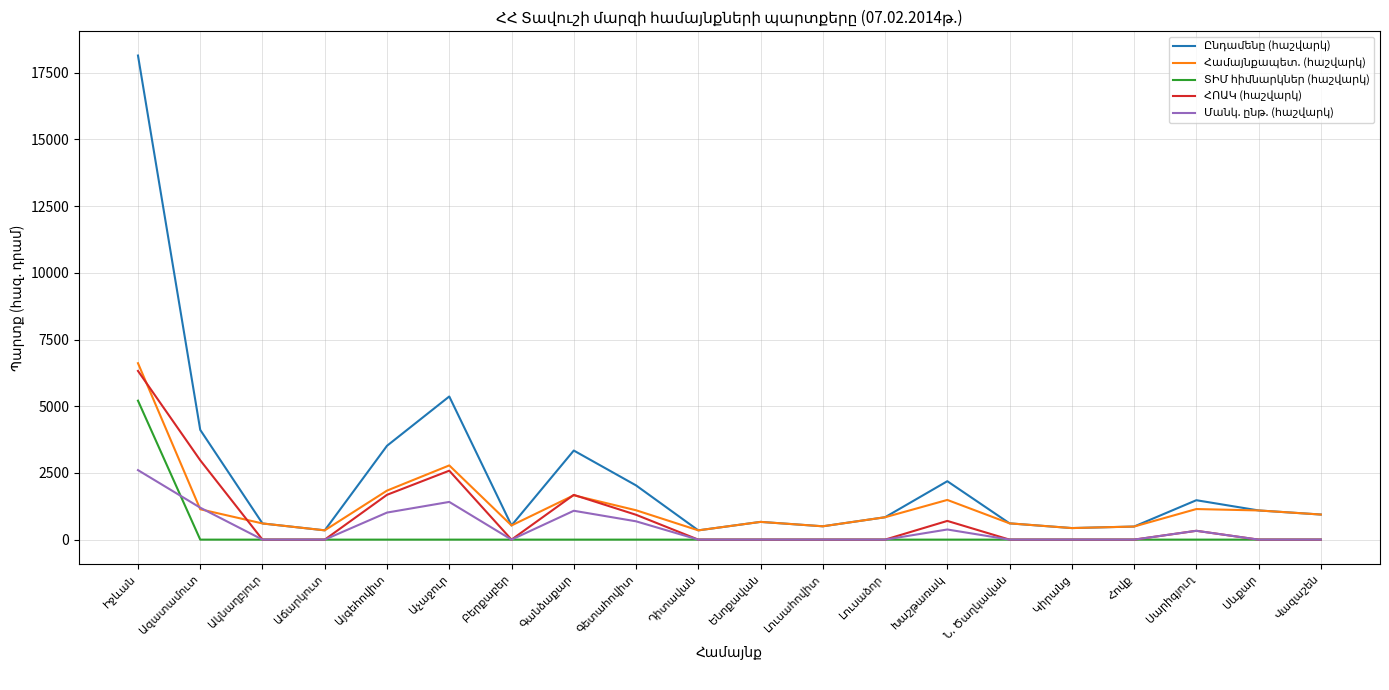

What is the greatest value displayed?

18141.9